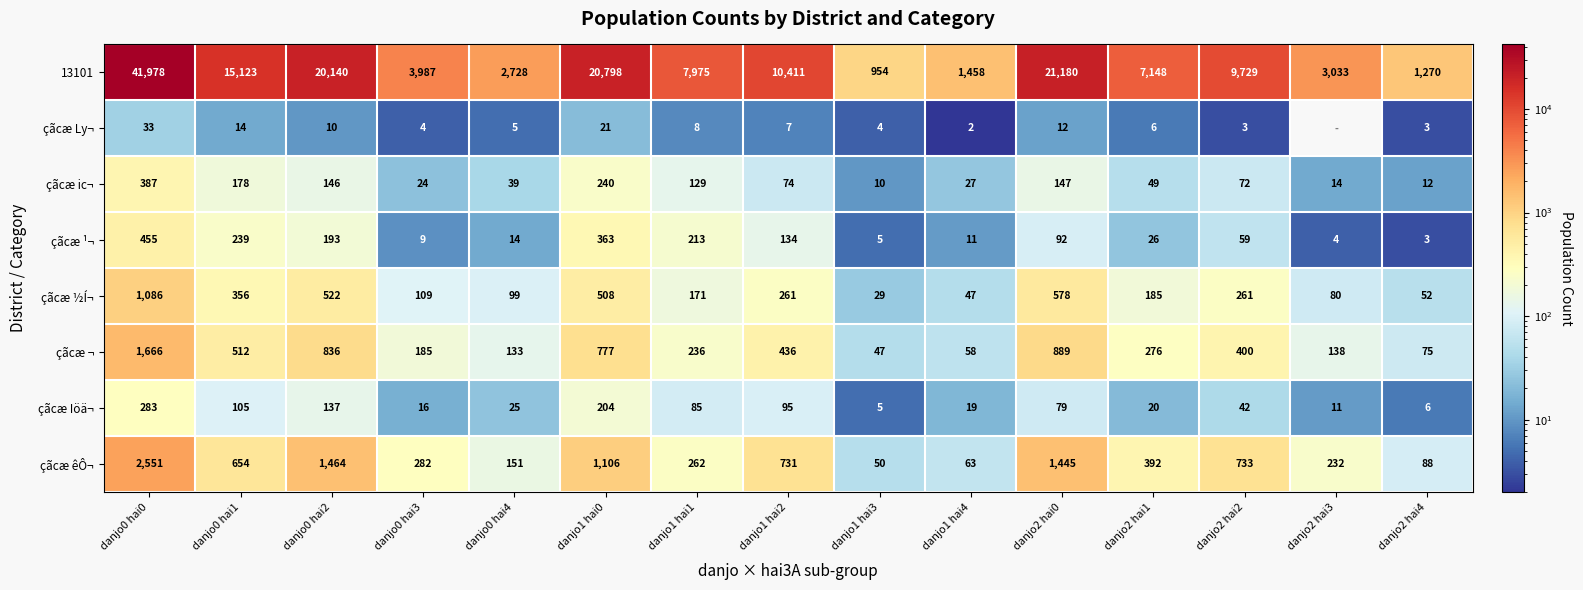

Which category has the highest value across all series?

danjo0 hai0